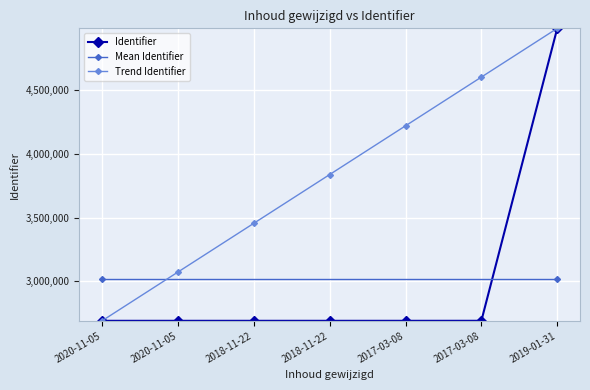

What is the sum of all values?

21121137